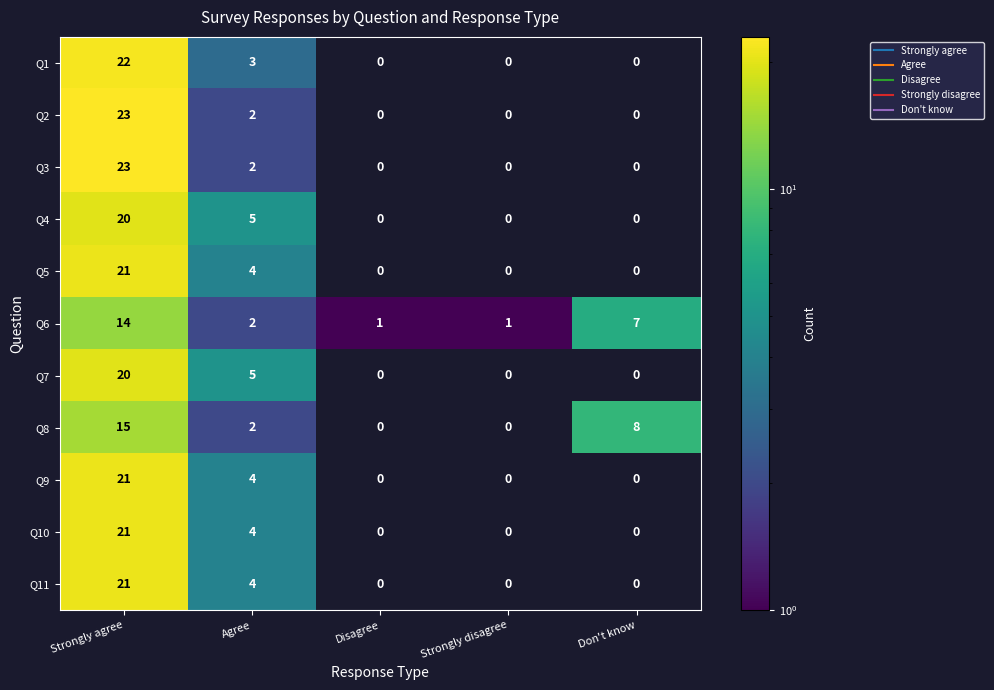

Which label corresponds to the largest value in the chart?

Strongly agree